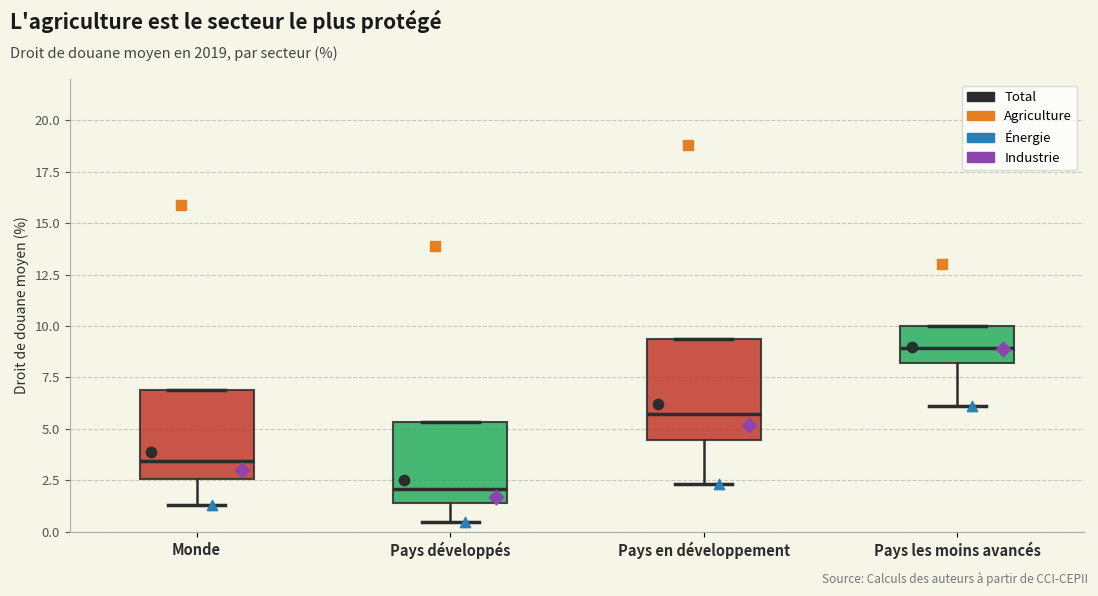

Reading left to right, transcribe this box plot: for each box, give where its median line is, the range the box spans, and where its two whiskers end, as read against the y-axis. The values are not printed on the chart, so give them approximately, as read against the axis.

Monde: median 3.5, box 2.5 to 7.0, whiskers 1.5 to 7.0
Pays développés: median 2.0, box 1.5 to 5.5, whiskers 0.5 to 5.5
Pays en développement: median 5.5, box 4.5 to 9.5, whiskers 2.5 to 9.5
Pays les moins avancés: median 9.0, box 8.0 to 10.0, whiskers 6.0 to 10.0